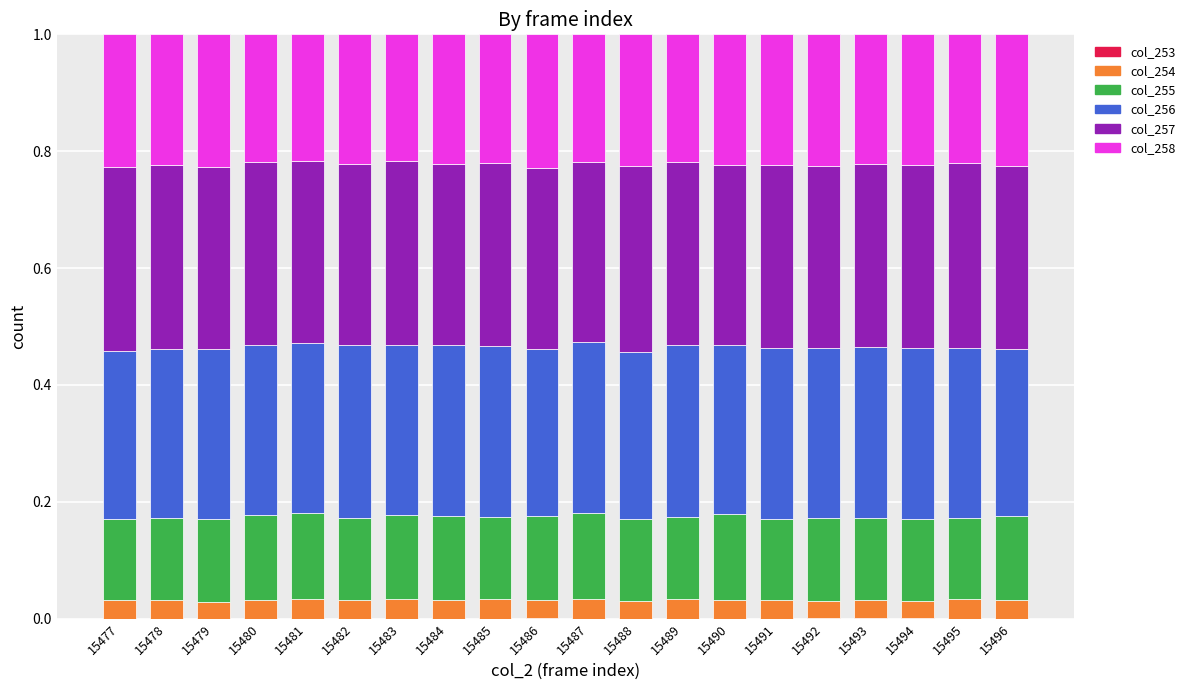

What is the total value across all series at 15494?

1.0